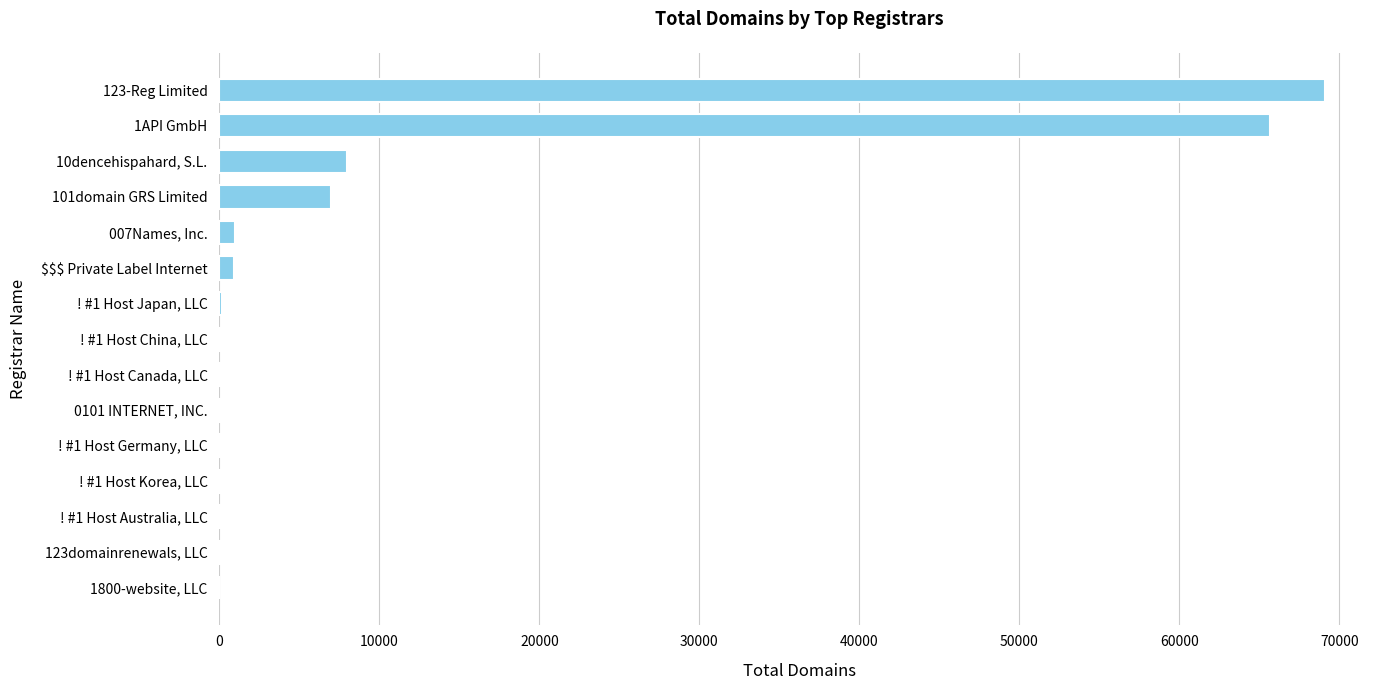

Which category has the highest value across all series?

123-Reg Limited